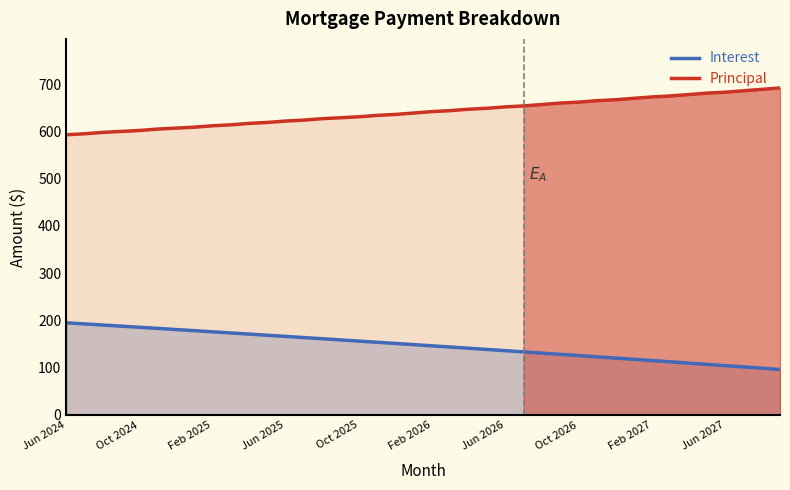

How many data points in Principal are above 642?

19